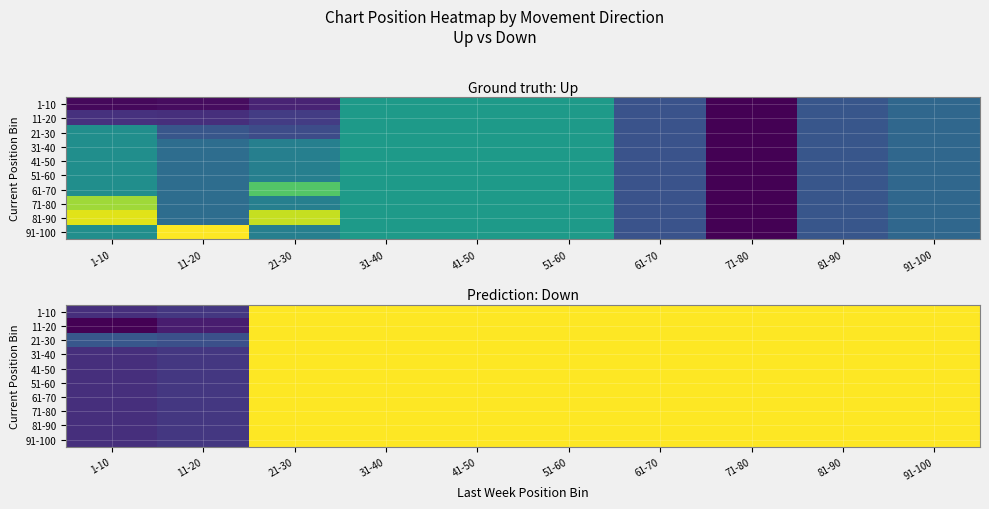

Is the value of 81-90 at 71-80 greater than the value of 71-80 at 81-90?

No